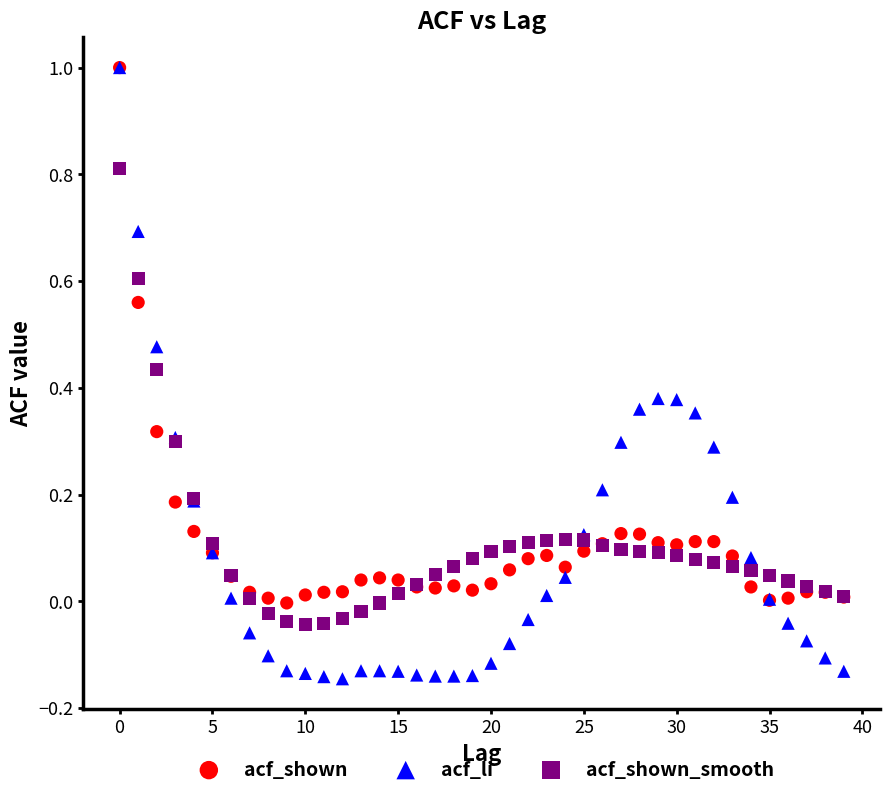

What are all the series names shown in the legend?

acf_shown, acf_li, acf_shown_smooth